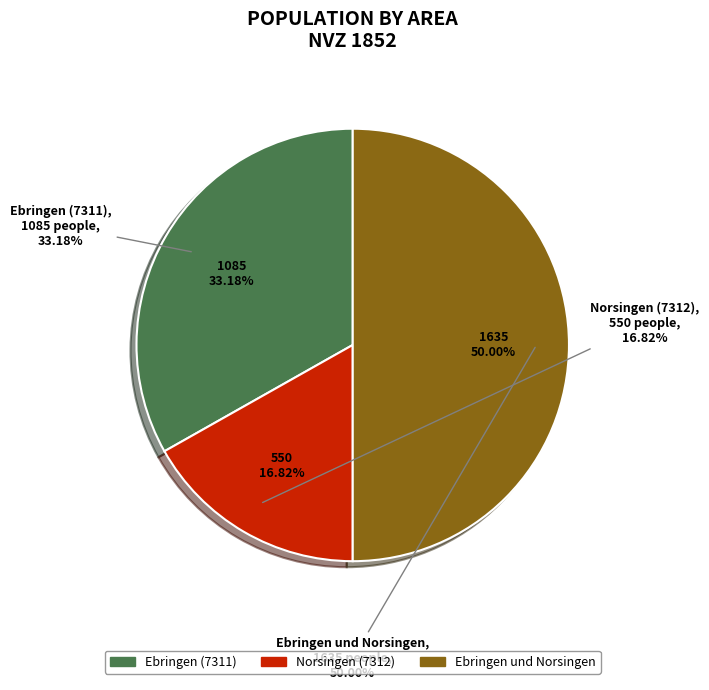

How many segments does this pie chart have?

3